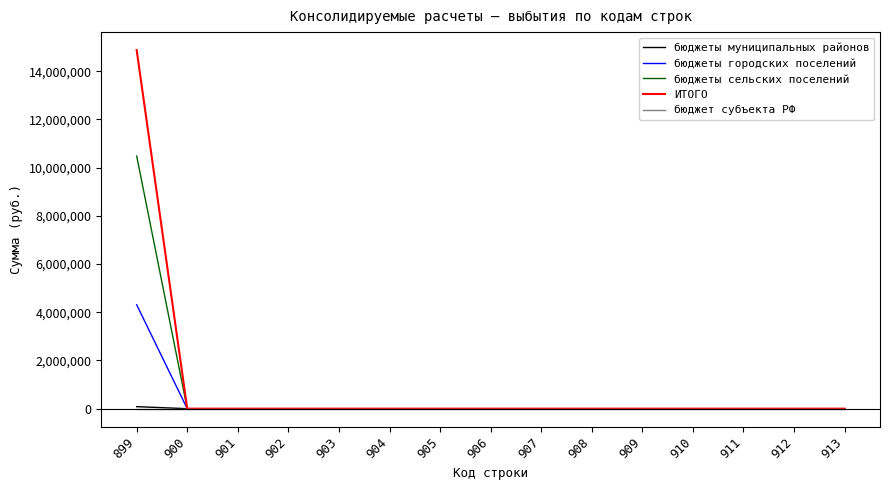

Which series has the largest range (max minus min)?

ИТОГО